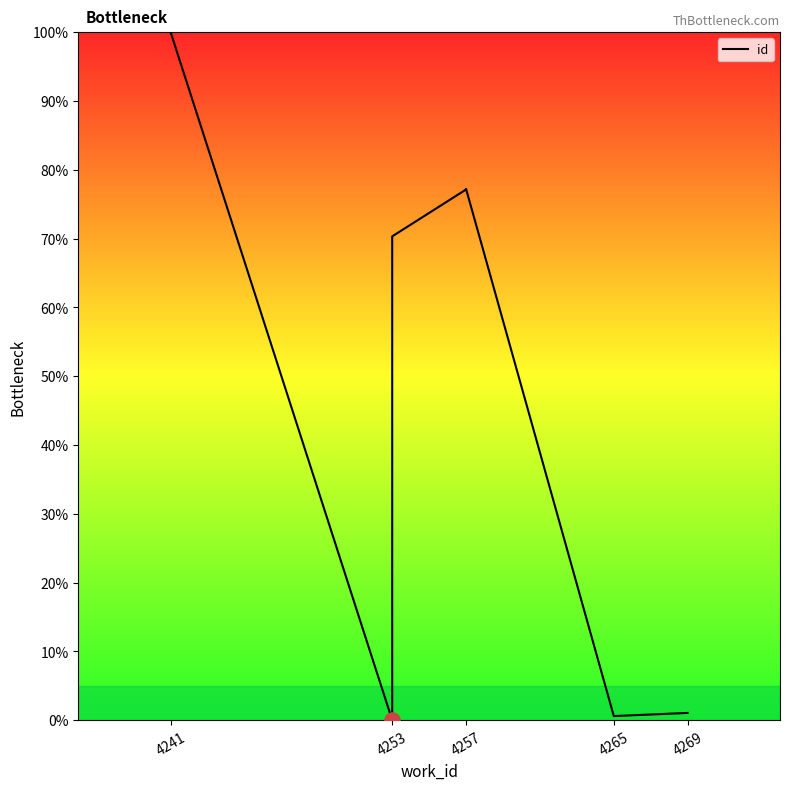

What is the change in value from 4265 to 4269?

+0.5